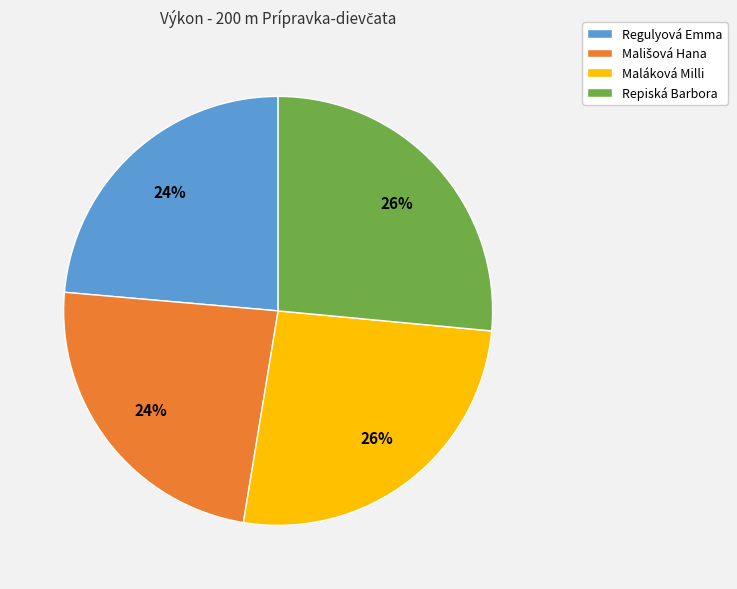

Is it true that Repiská Barbora is 37% of the pie?

False